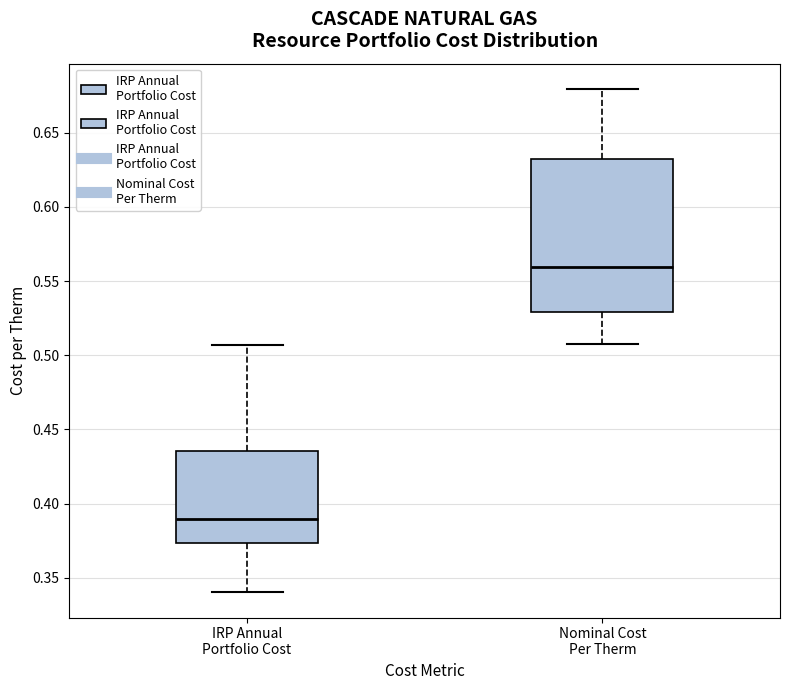

Which box is the tallest, from its lower edge to its upper edge?

Nominal Cost Per Therm